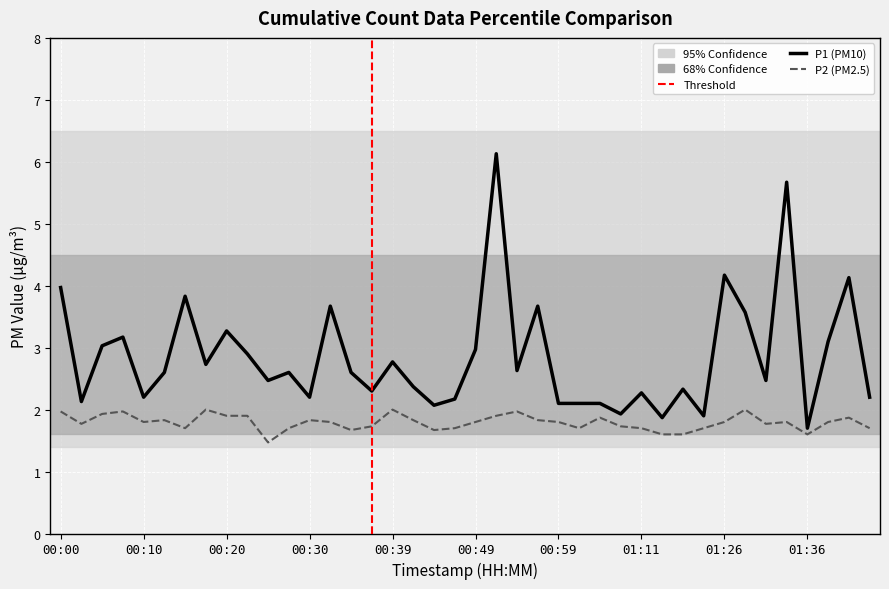

Rank the series by their average value, from lowest to highest.

P2 (PM2.5), P1 (PM10)